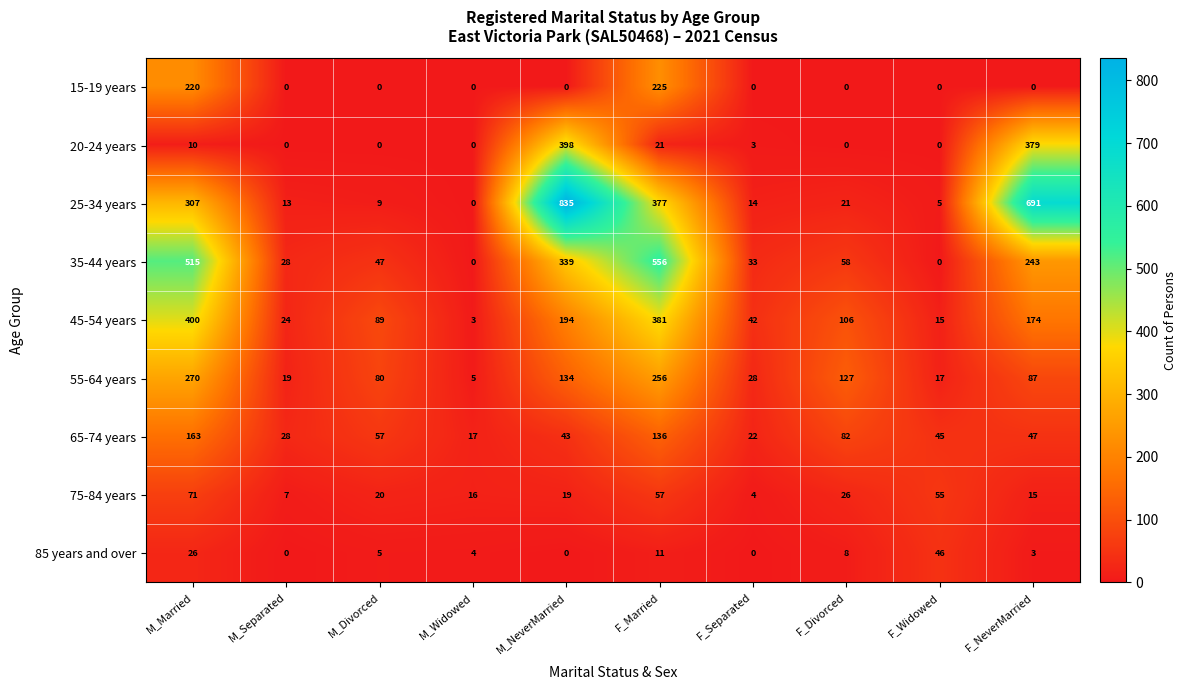

Which series has the largest range (max minus min)?

25-34 years